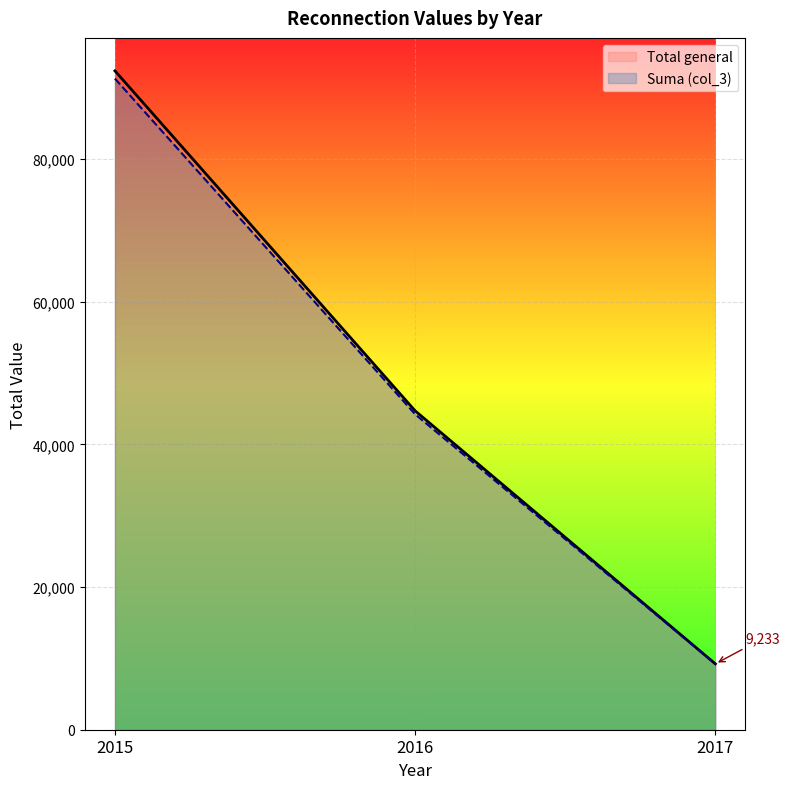

Reading left to right, what are all the values shown in this chart?

Total general: 2015=92370	2016=44703	2017=9233
col_3: 2015=91282	2016=44223	2017=9225